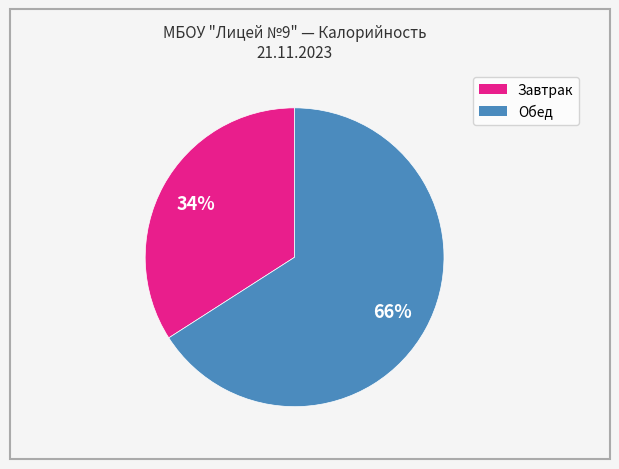

To the nearest percent, what is the difference between the largest and smallest slice percentages?

32%